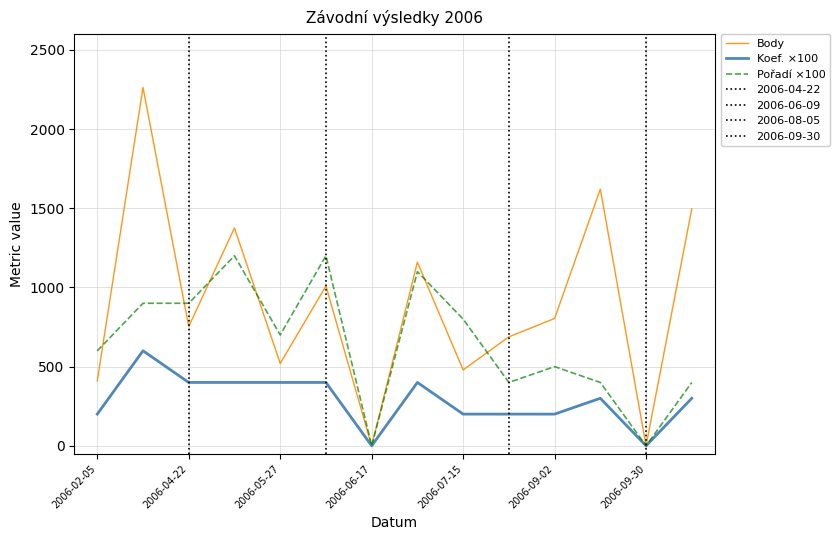

The value of Body at 2006-05-27 is 520. True or false?

True